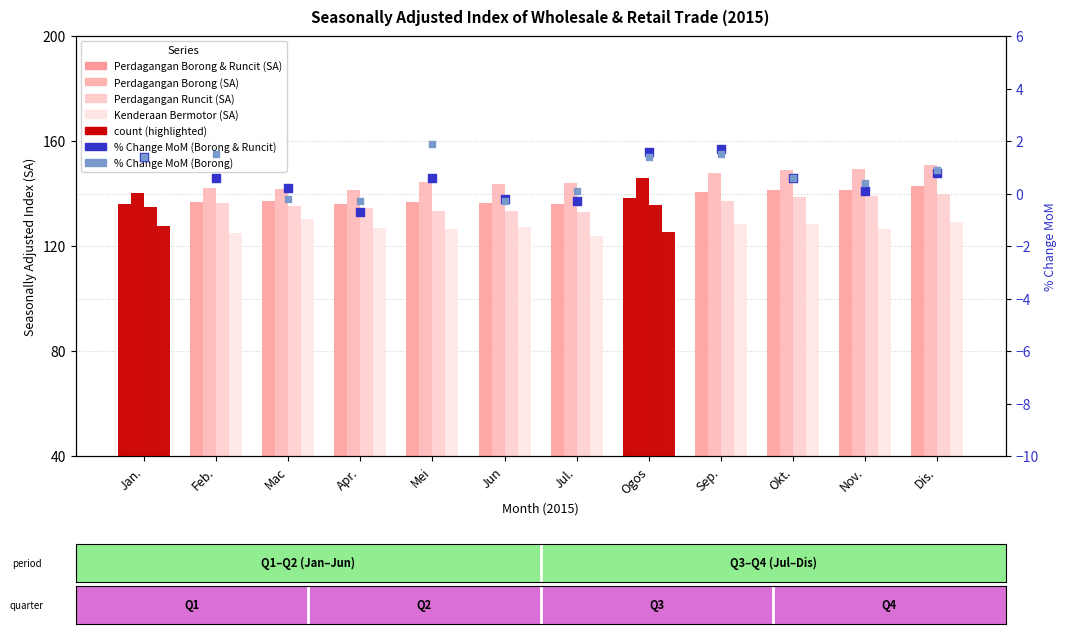

Which series reaches the maximum Y coordinate?

Perdagangan Borong (SA)